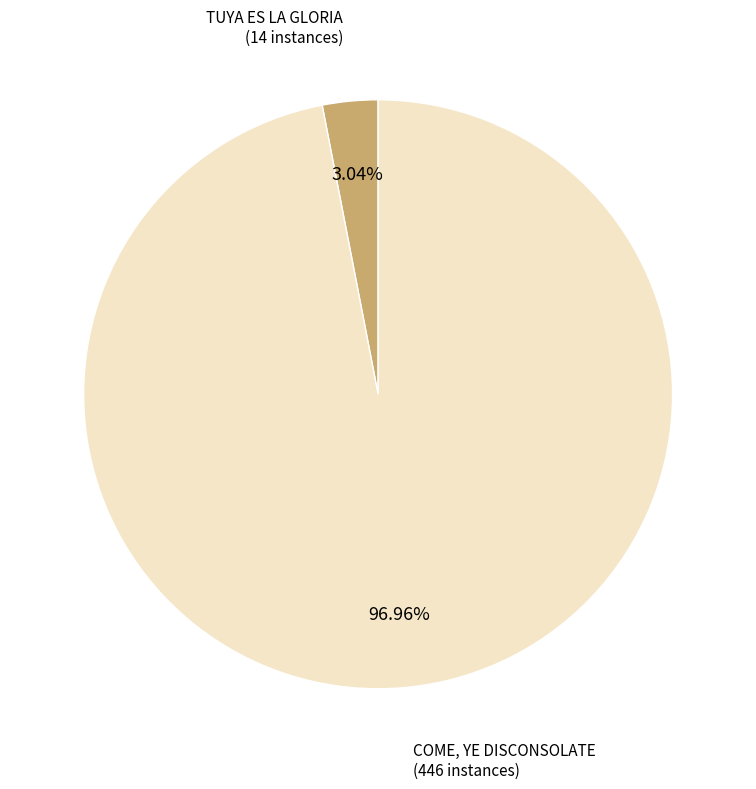

To the nearest percent, what percentage of the pie is TUYA ES LA GLORIA?

3%